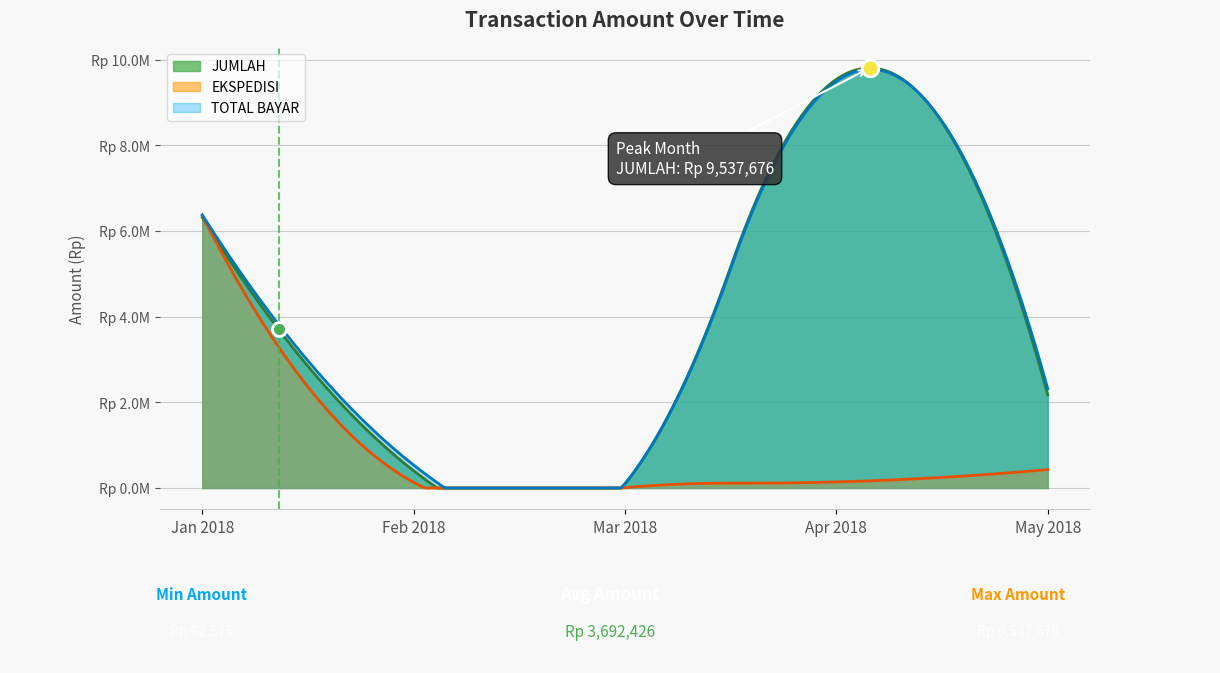

Rank the series by their maximum value, from lowest to highest.

EKSPEDISI, TOTAL BAYAR, JUMLAH